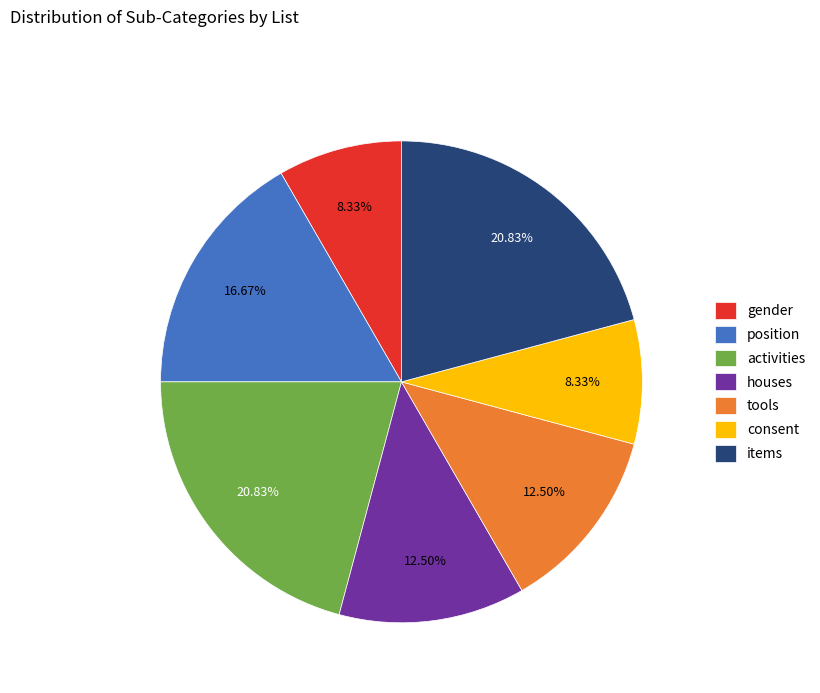

Does any single category account for the majority?

No